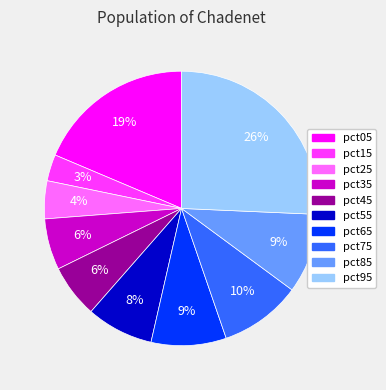

Combined, do pct15 and pct05 account for over 50%?

No